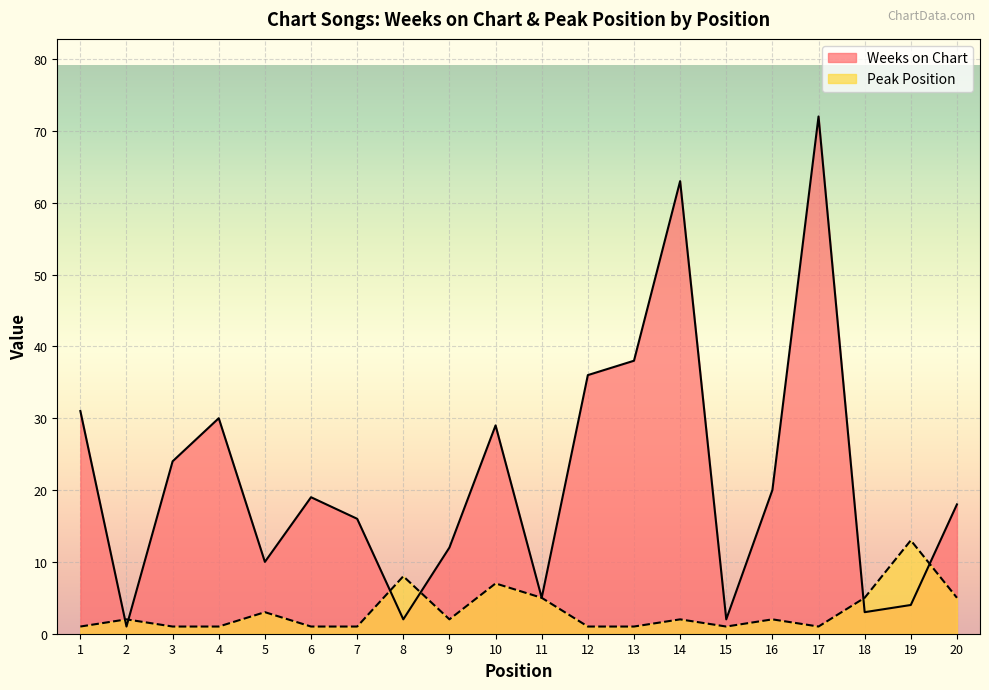

True or false: Weeks on Chart has more than 2 interior local peaks.

True